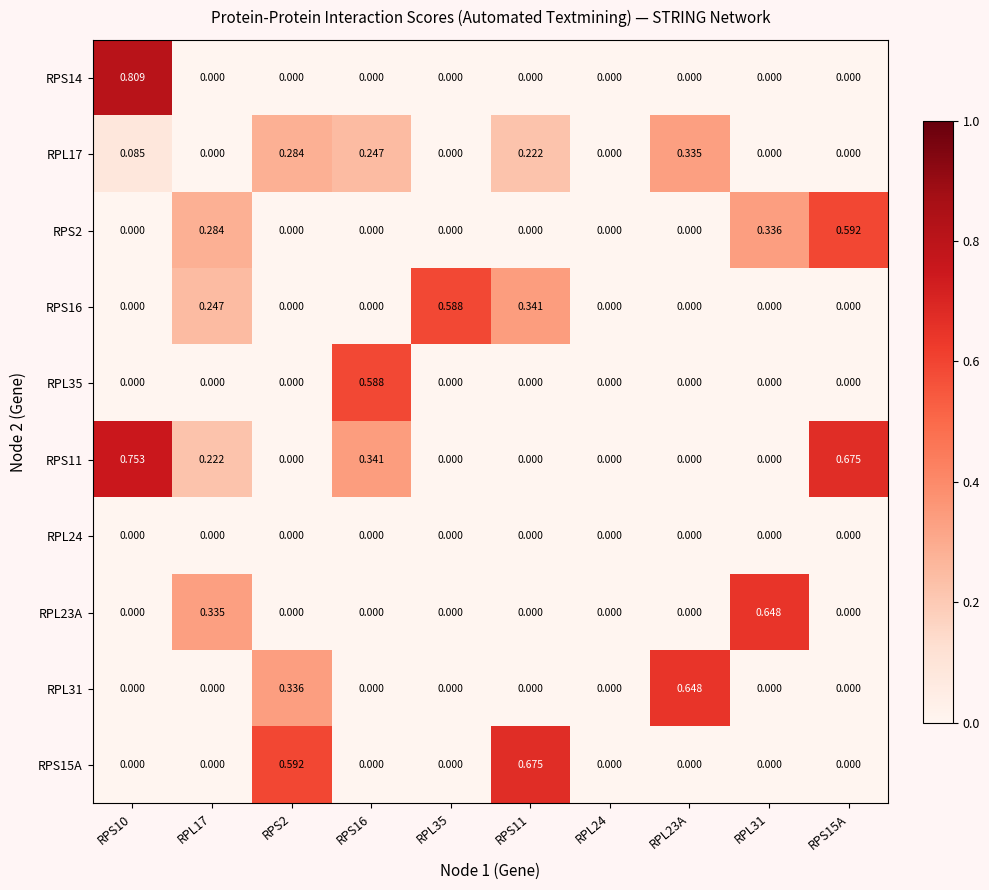

How many data points in RPS2 are above 0?

3